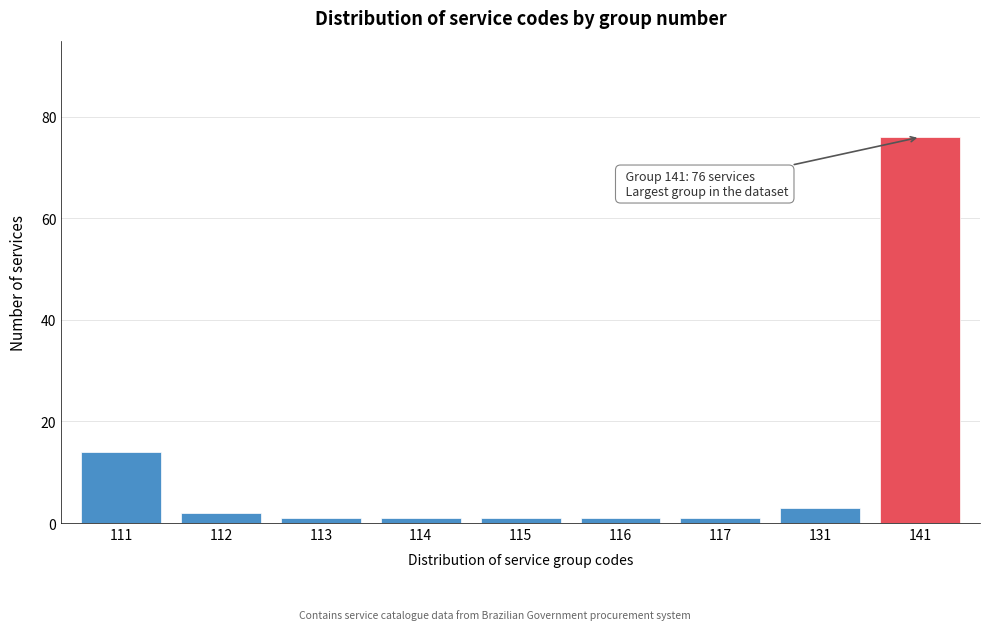

Reading right to left, list all the values displayed in this chart.

76	3	1	1	1	1	1	2	14